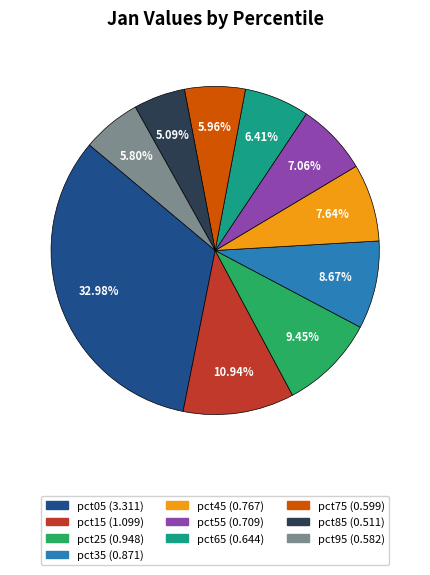

Is pct65 the majority of the pie?

No